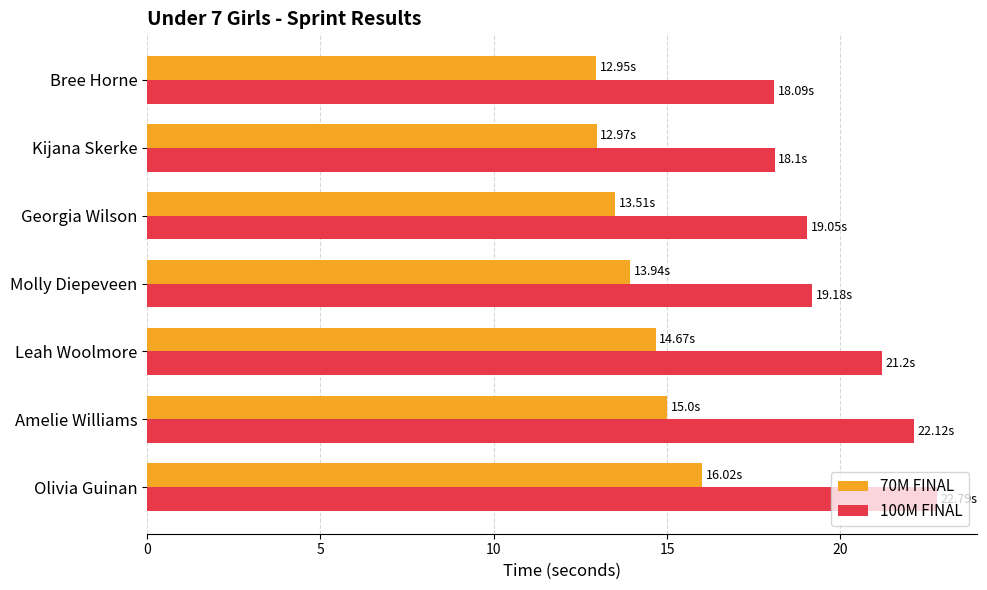

Which series has the largest total across all categories?

100M FINAL